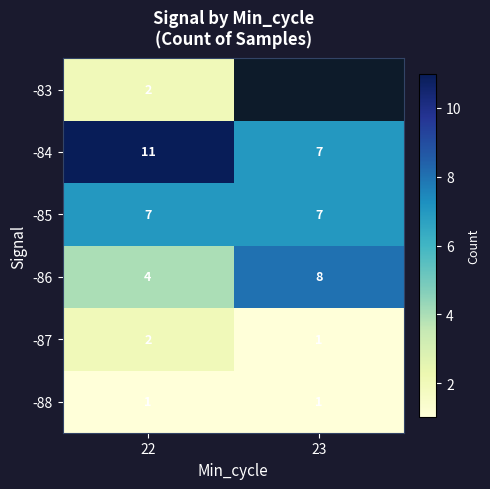

What is the spread (max minus min) of values at 22?

10